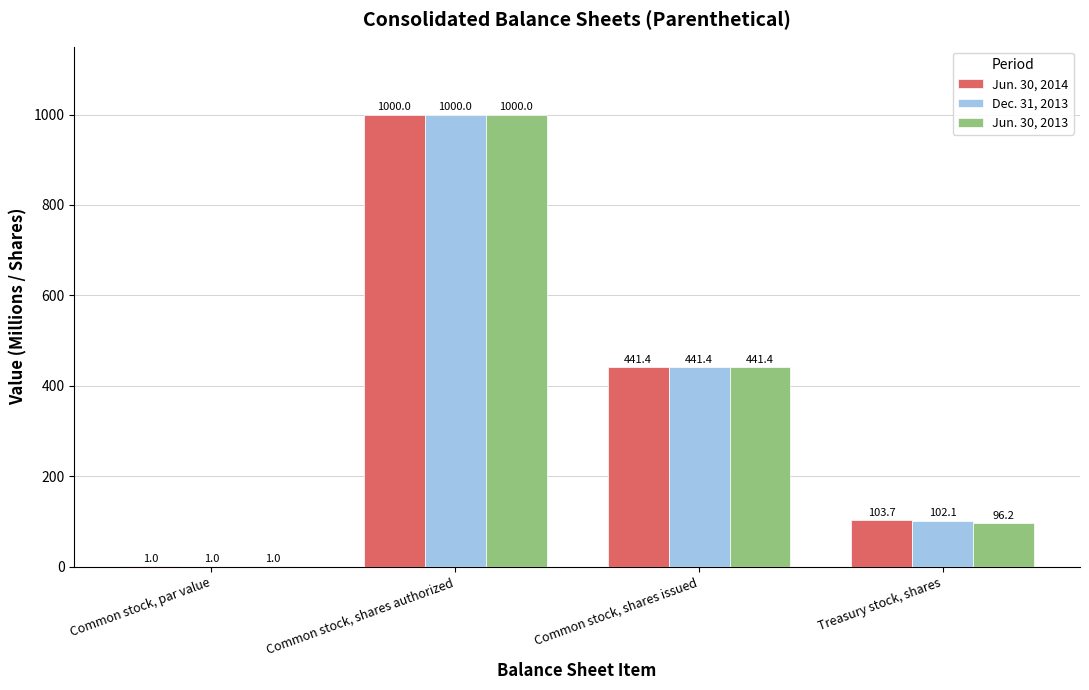

Which label corresponds to the largest value in the chart?

Common stock, shares authorized